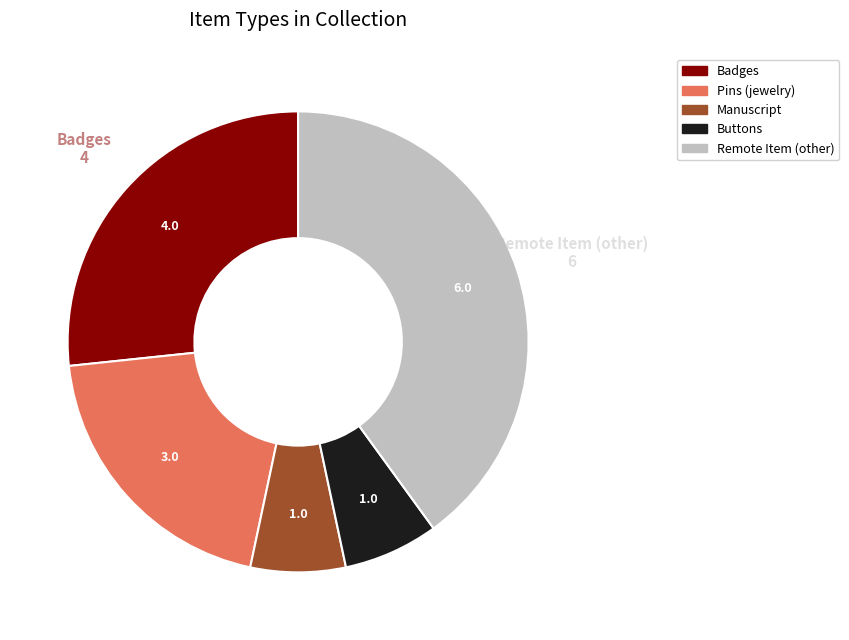

Does any single category account for the majority?

No